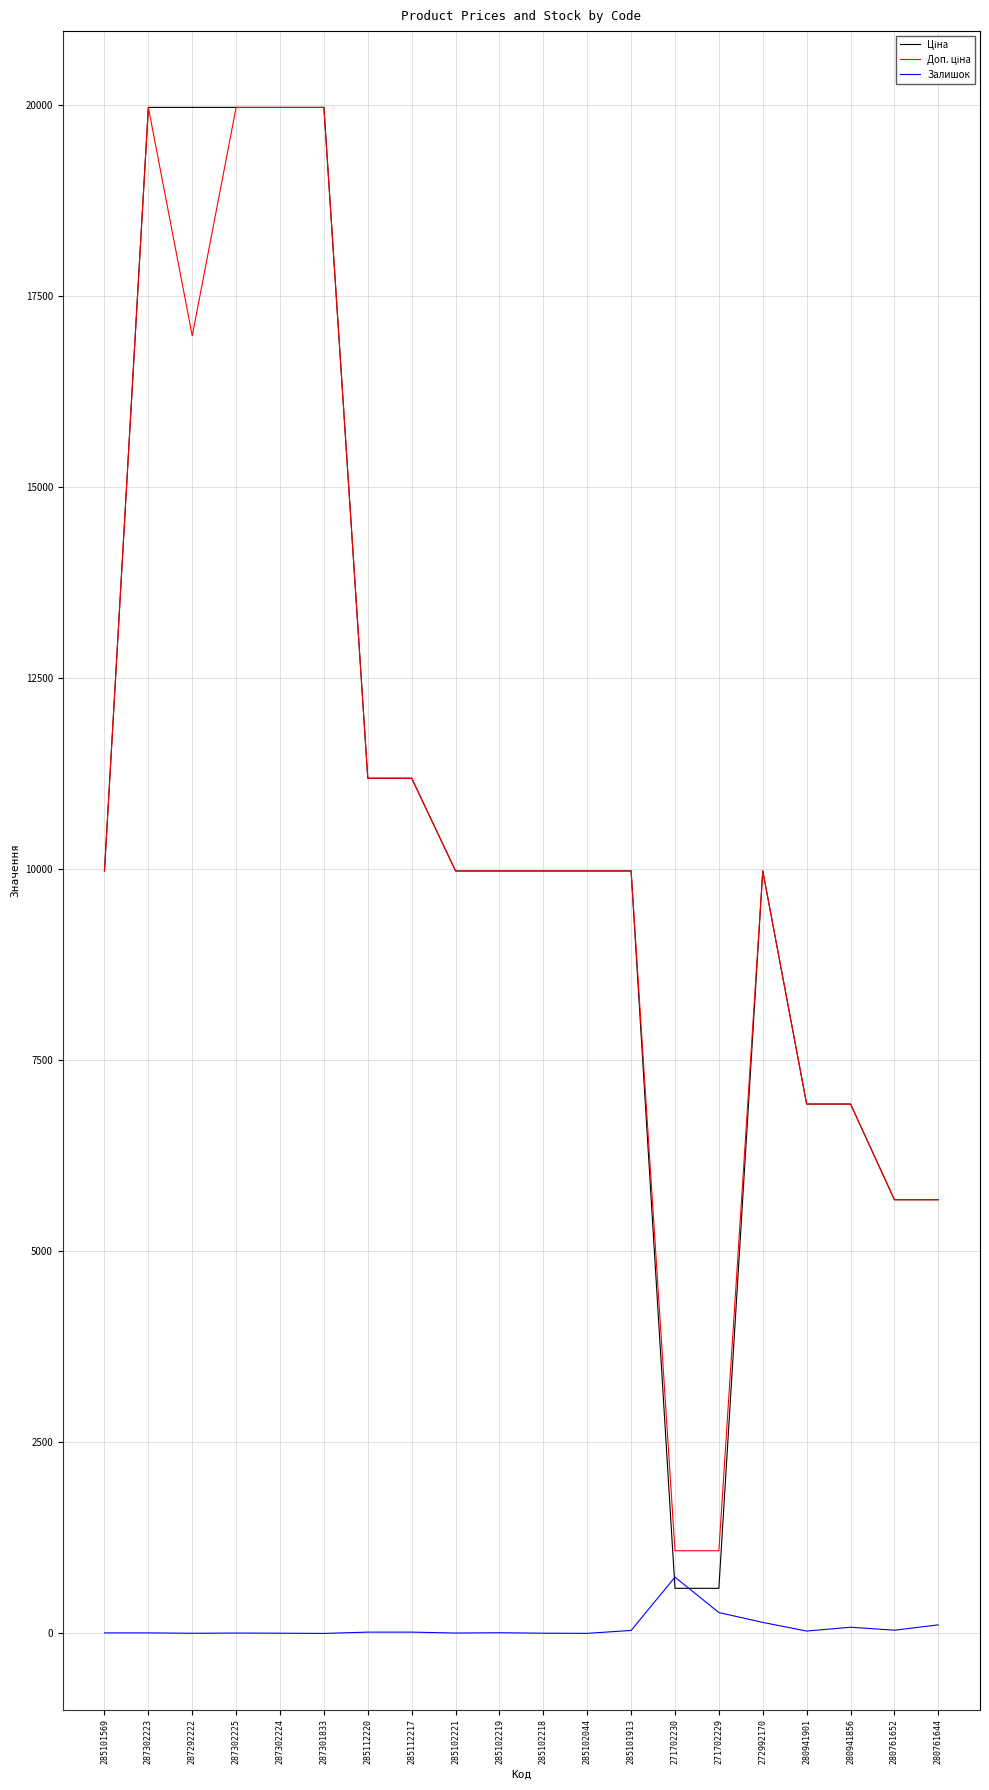

How many lines are shown in the chart?

3